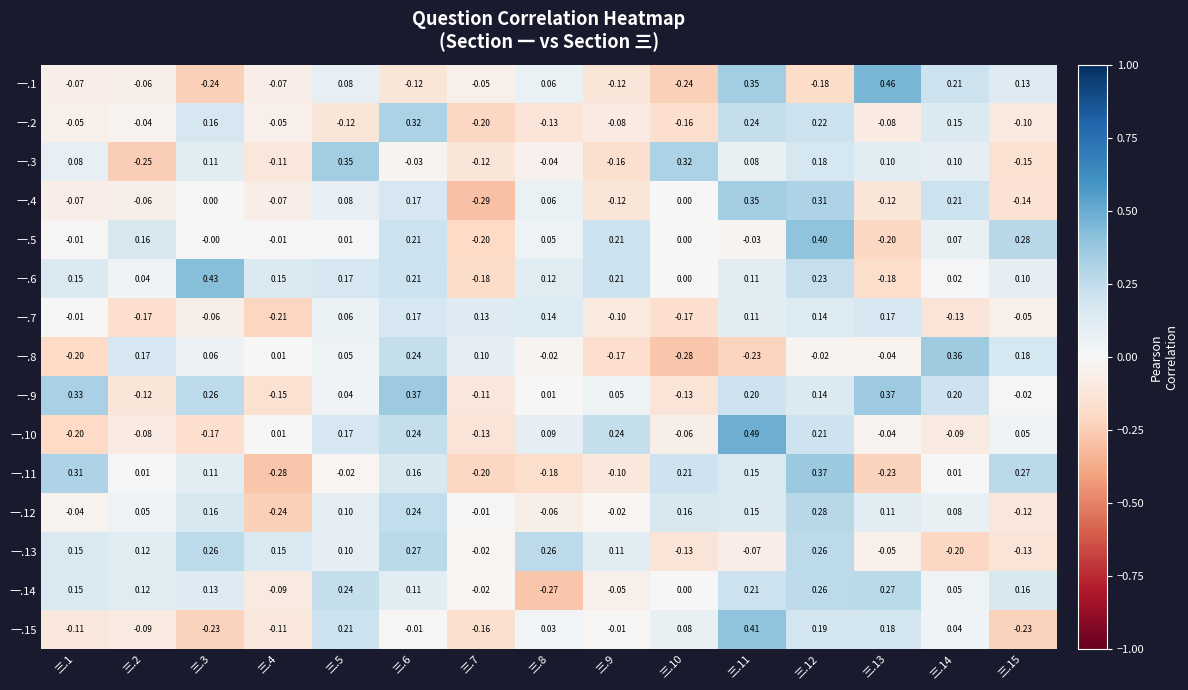

How many values in 一.1 are below zero?

9